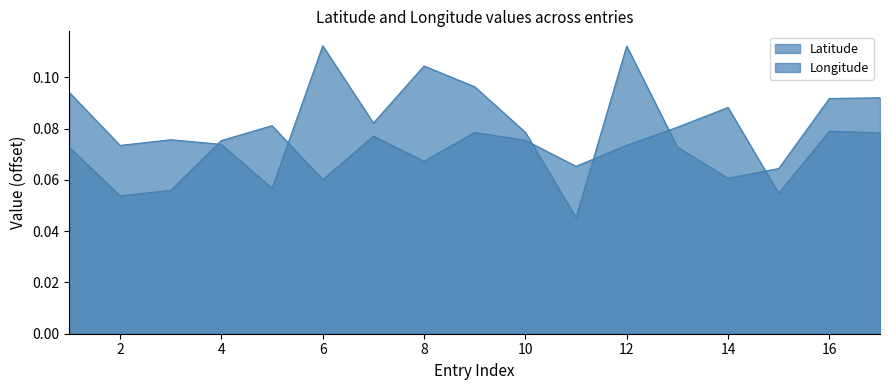

Does the chart have visible grid lines?

No